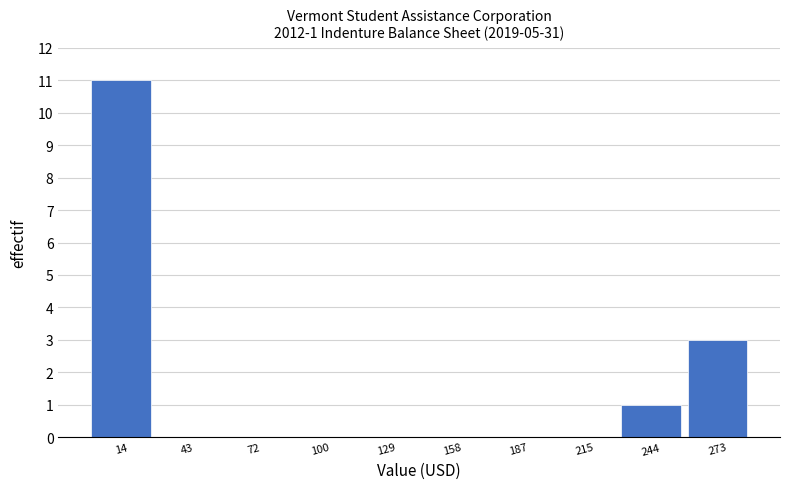

Which range on the x-axis has the tallest bar?

0 to 30